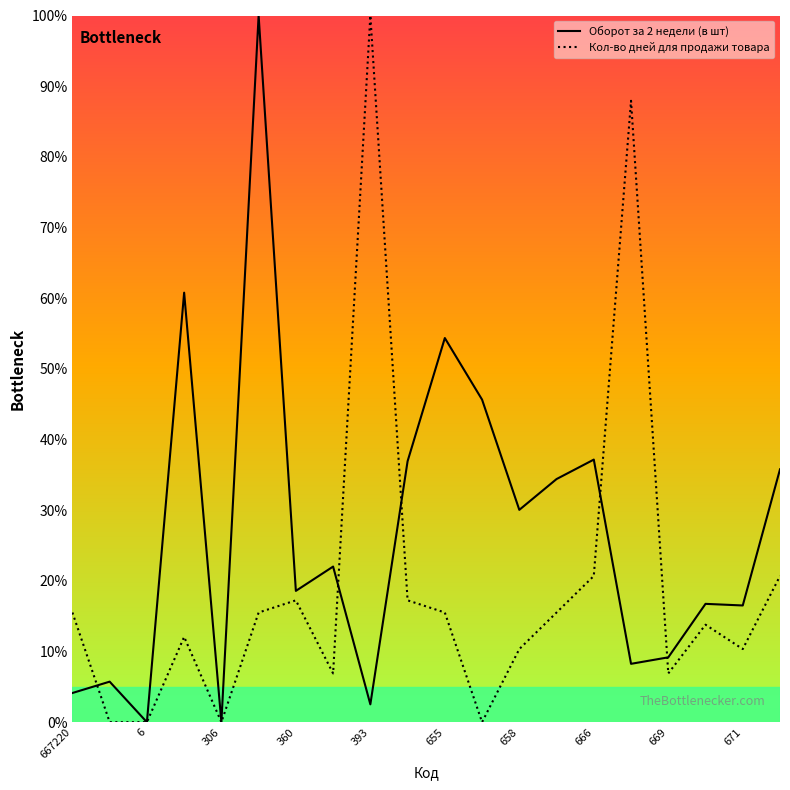

Does the chart display data point markers on the line(s)?

No